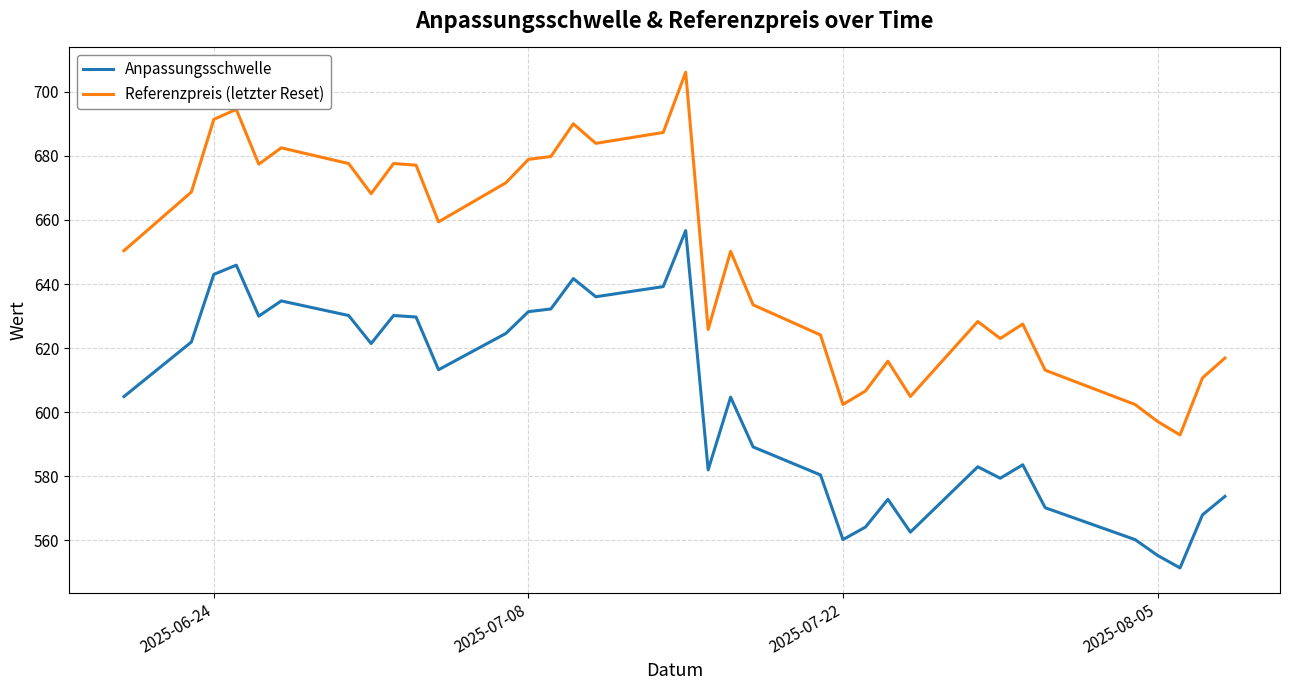

List the series in order of their peak value, highest first.

Referenzpreis (letzter Reset), Anpassungsschwelle